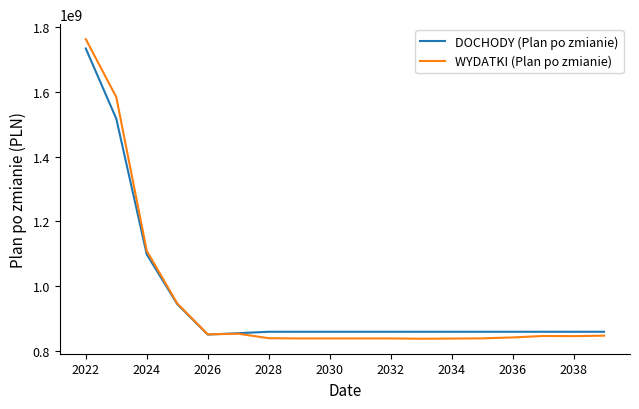

What is the minimum value for WYDATKI (Plan po zmianie)?

838439893.0